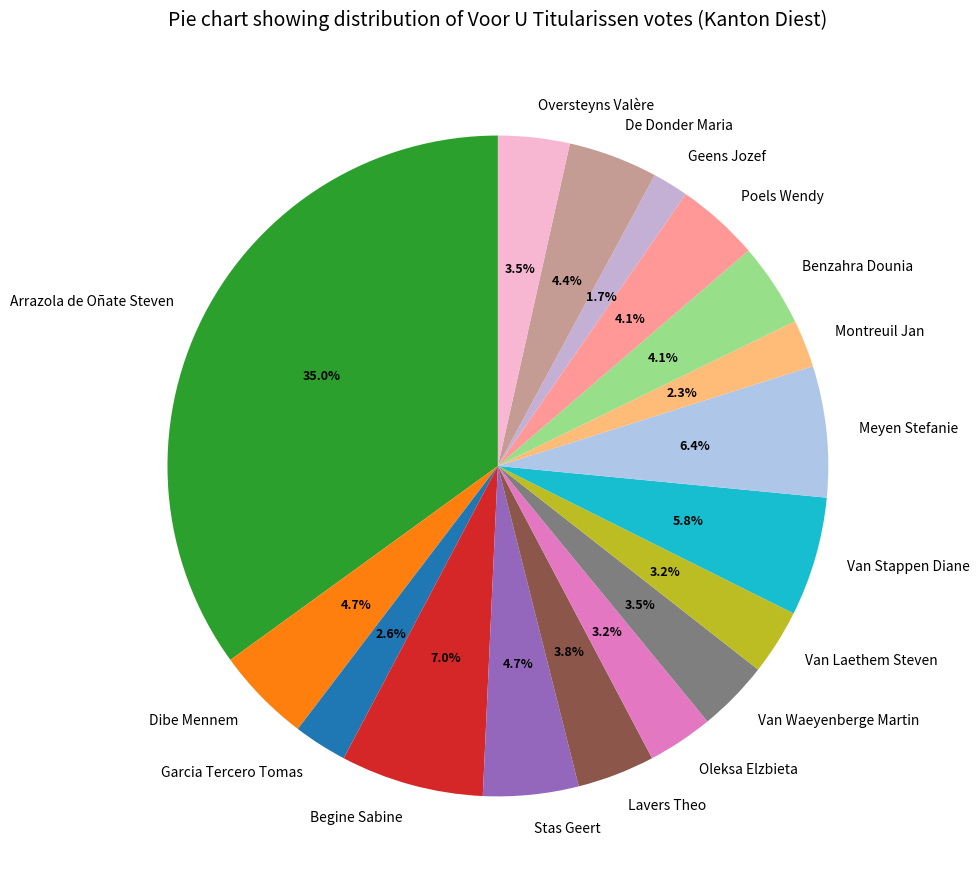

To the nearest percent, what percentage of the pie is Benzahra Dounia?

4%